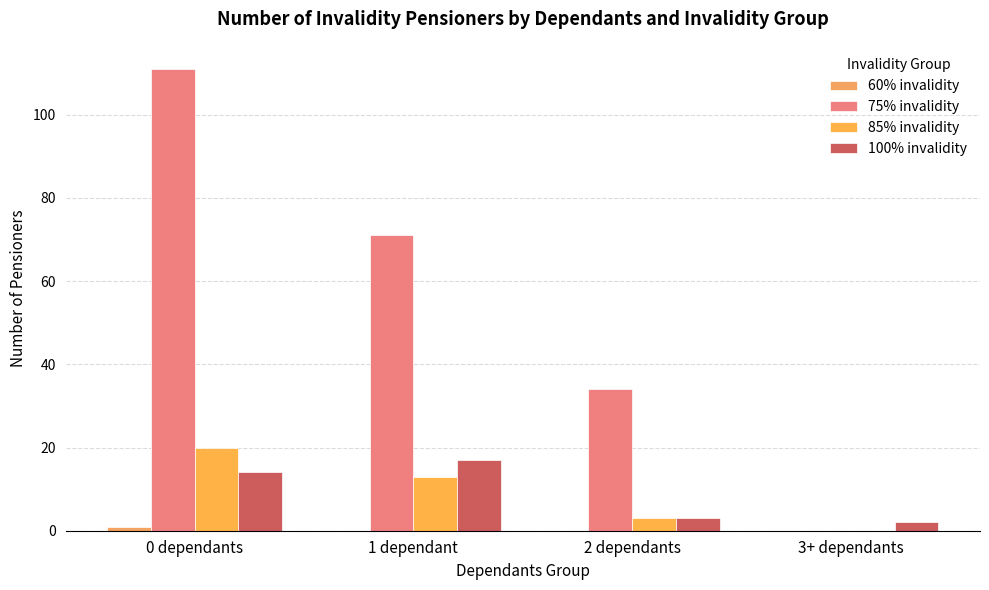

At how many categories does at least one series exceed 87?

1